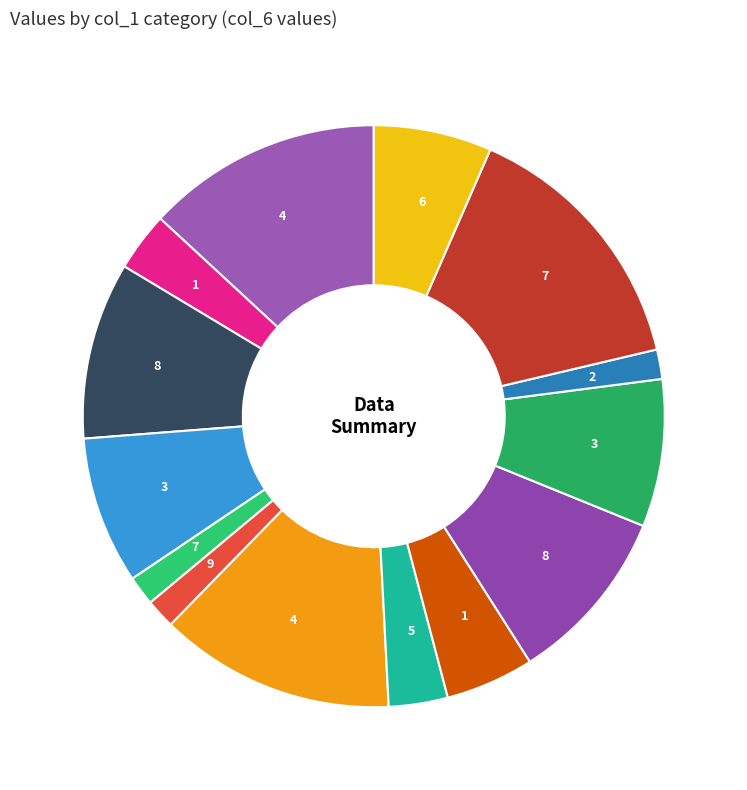

Count the number of slices in the pie.

14